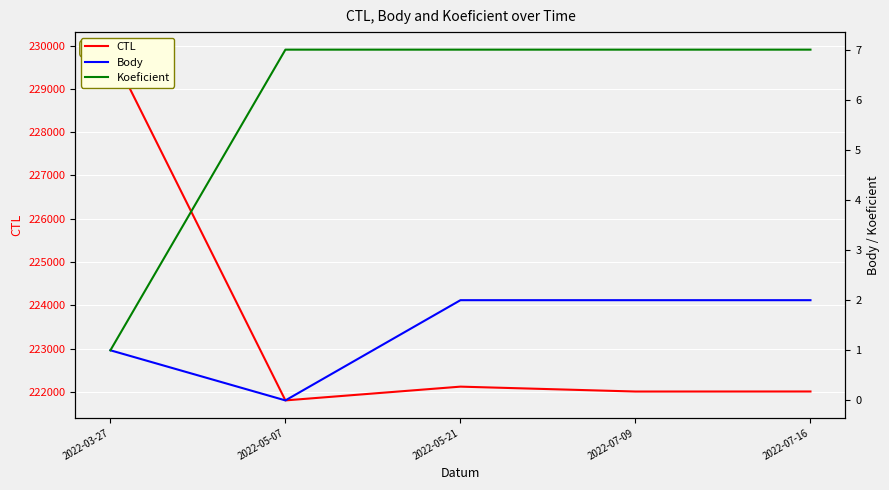

The value of Body at 2022-05-07 is -1. True or false?

False